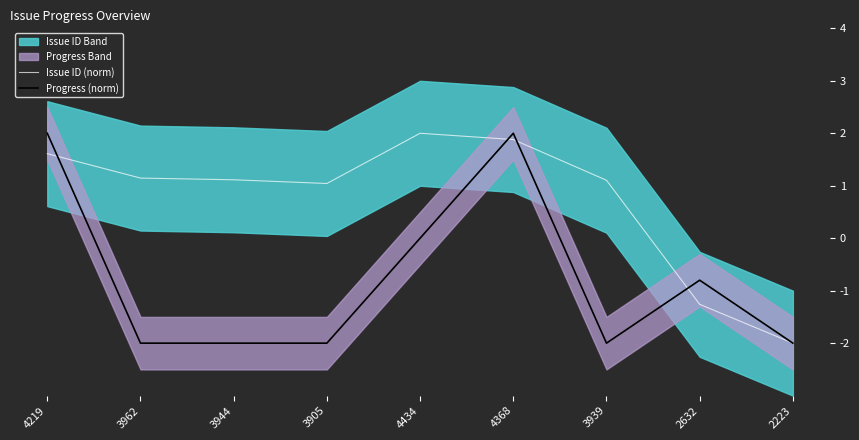

What position from the right is 4368?

4